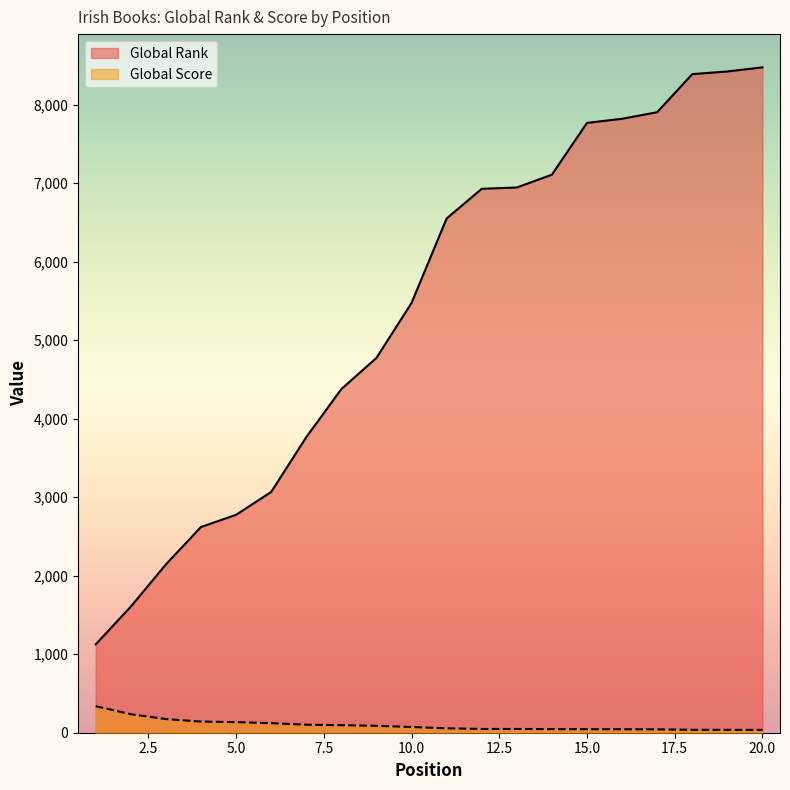

True or false: Global Score has more than 1 points higher than both neighbors.

False